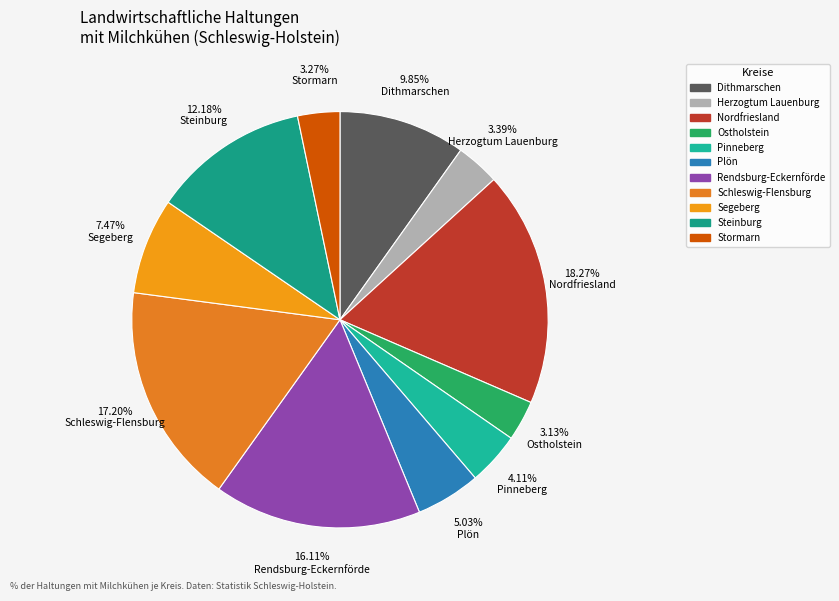

Approximately how many times larger is the value at 18.27% Nordfriesland compared to 3.39% Herzogtum Lauenburg?

5.4